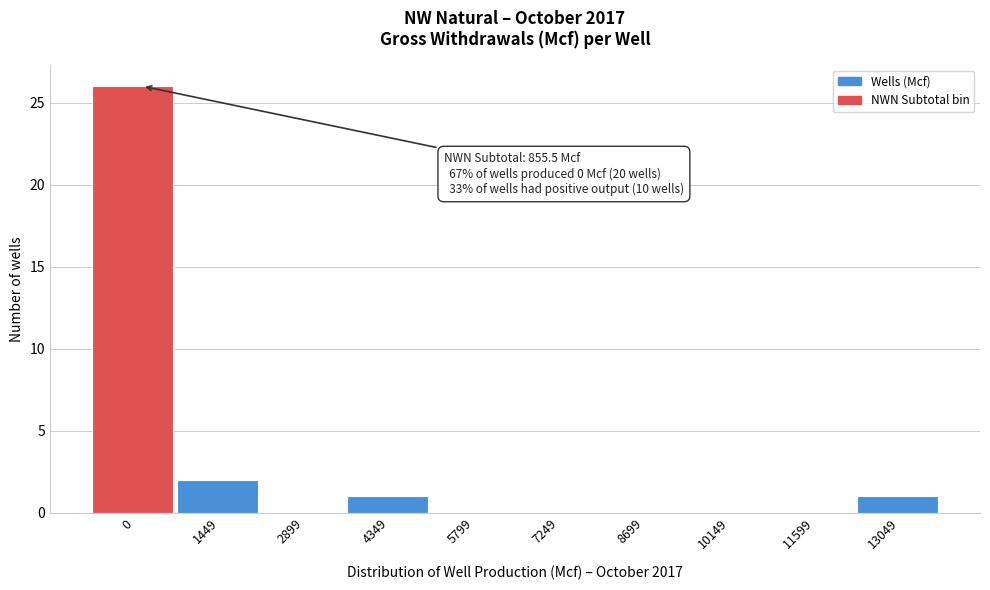

Reading left to right, list all the values displayed in this chart.

0=26	1449=2	2899=0	4349=1	5799=0	7249=0	8699=0	10149=0	11599=0	13049=1